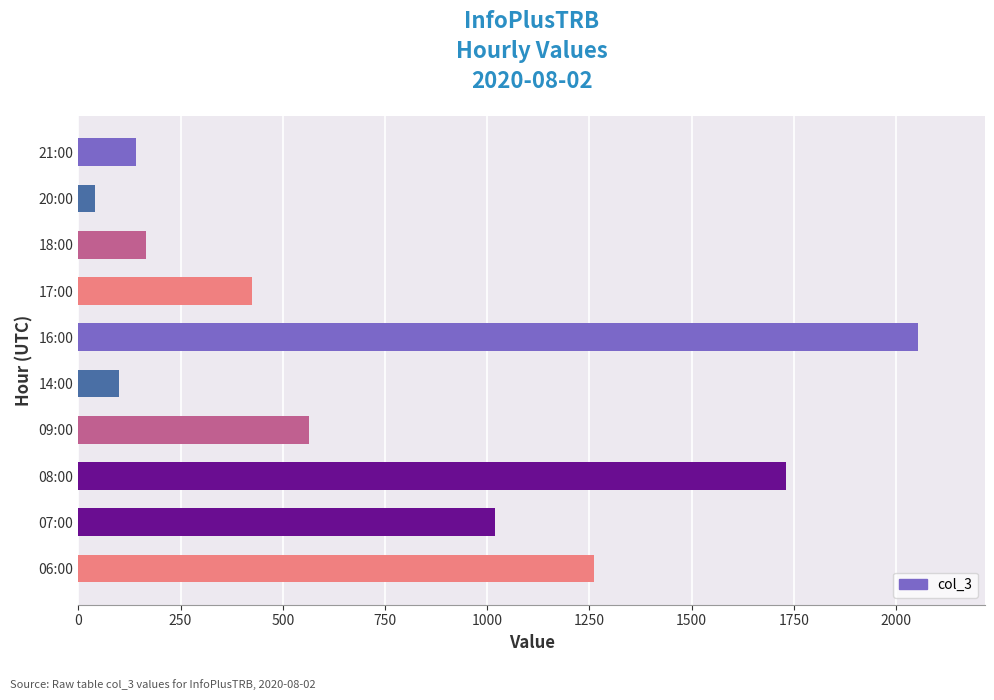

How many categories are shown in the chart?

10